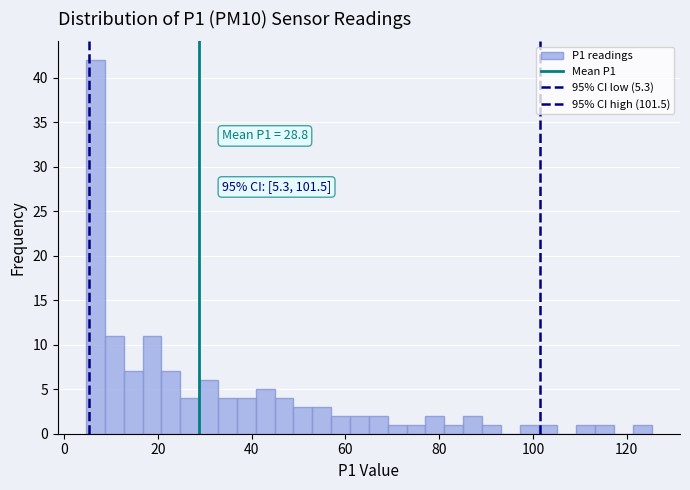

Around what value on the x-axis is the tallest bar? Give the approximate position of its centre, as read against the axis.

6